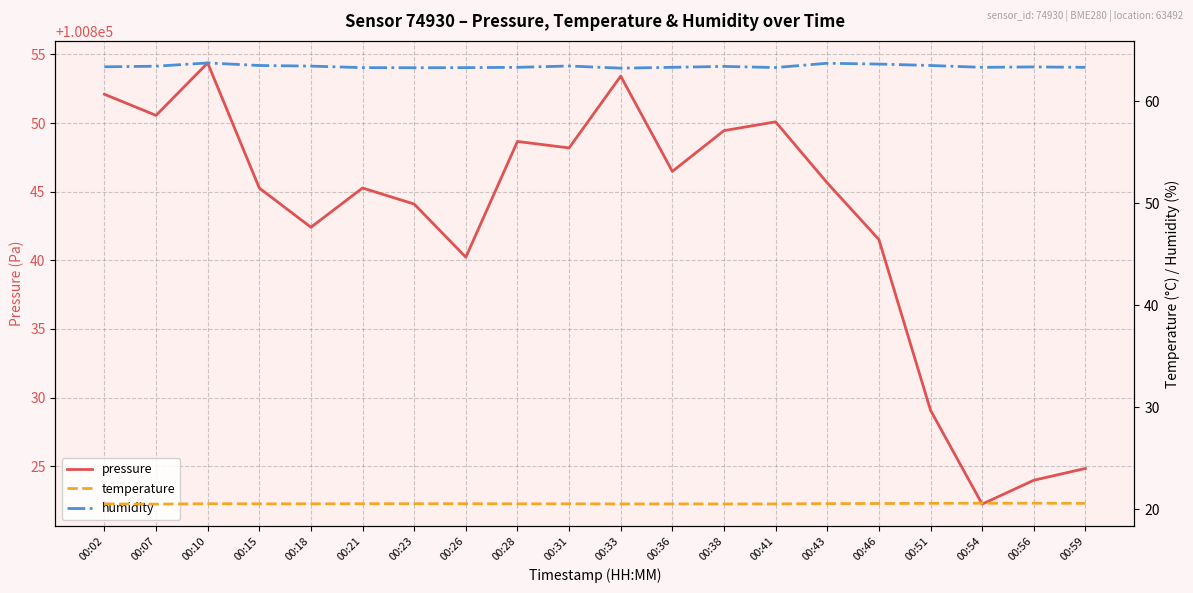

At which label does pressure first exceed 100845?

00:02